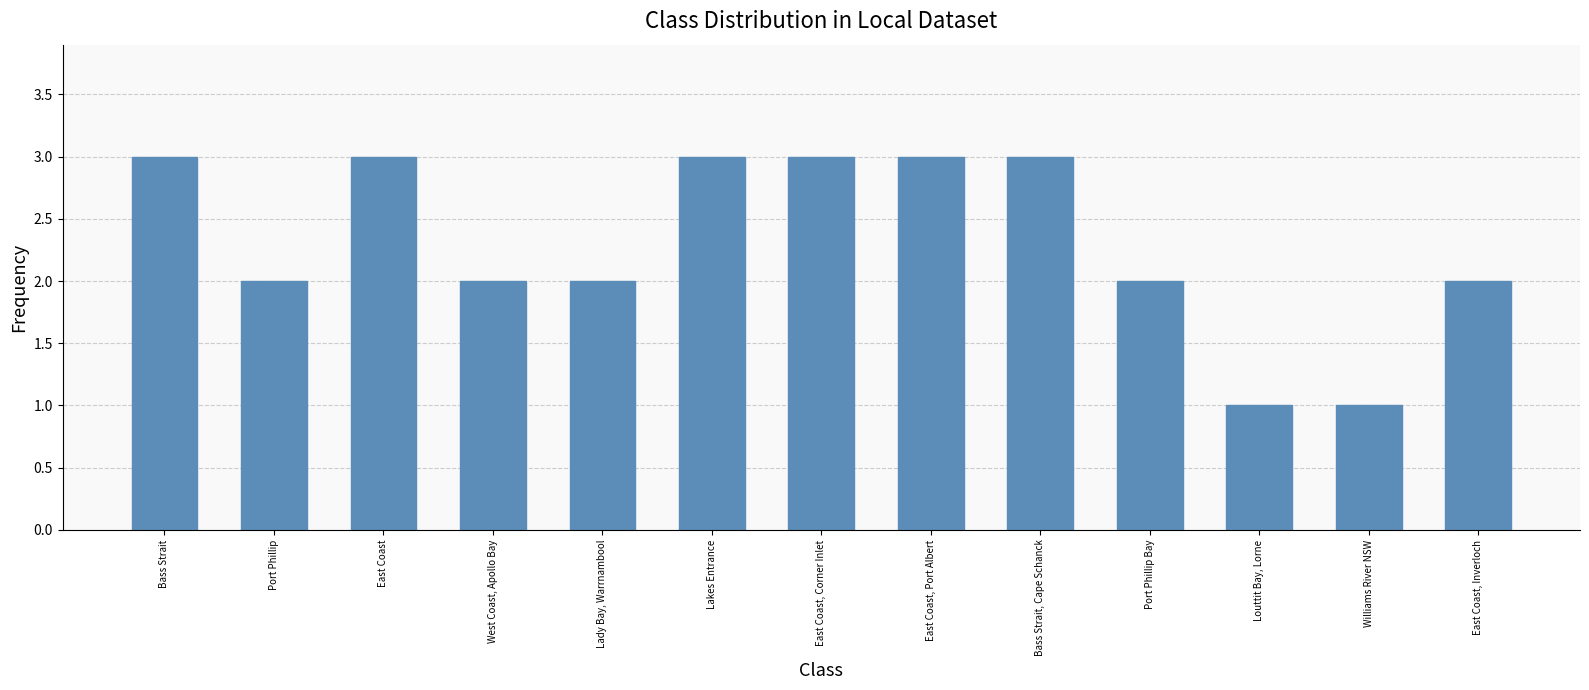

What is the approximate value at Louttit Bay, Lorne?

1